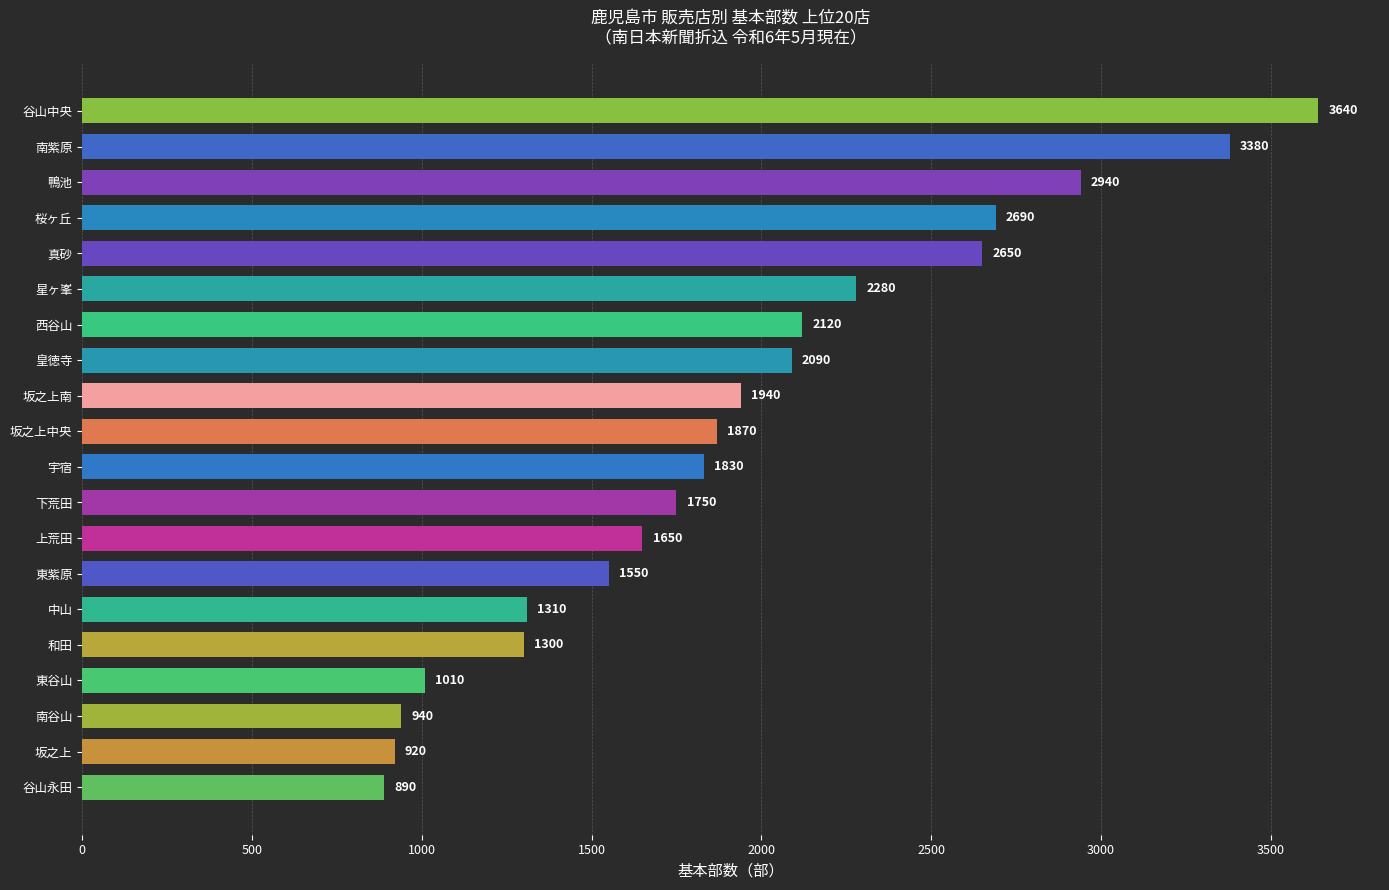

Is it true that the value at 皇徳寺 is 859?

False